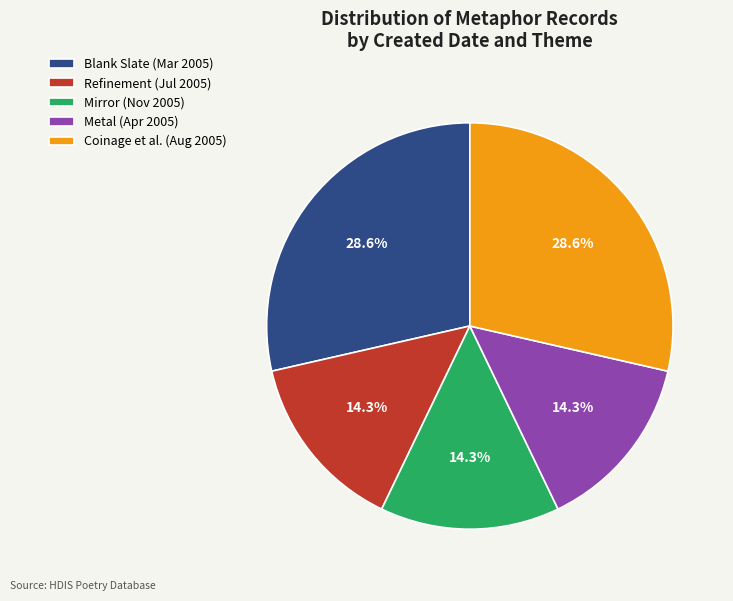

How many slices are in this pie chart?

5